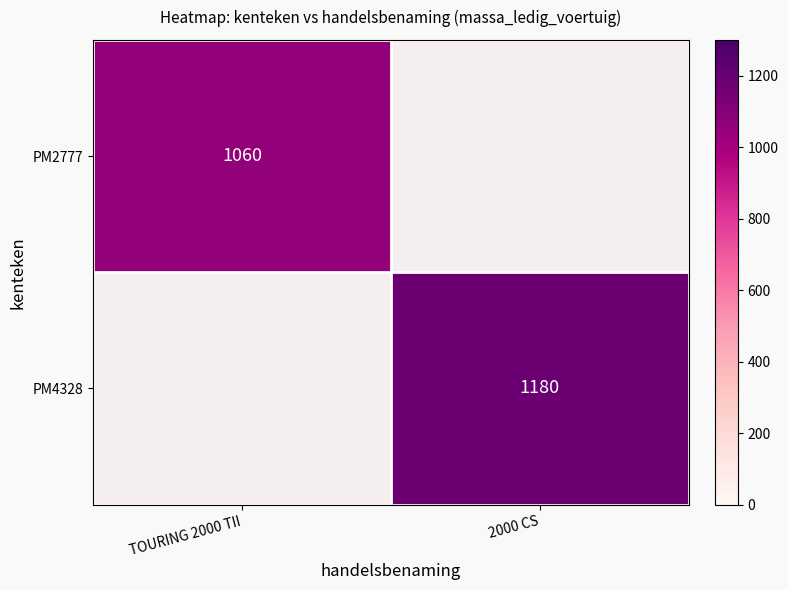

True or false: PM4328 has a value of 2094.3 at 2000 CS.

False